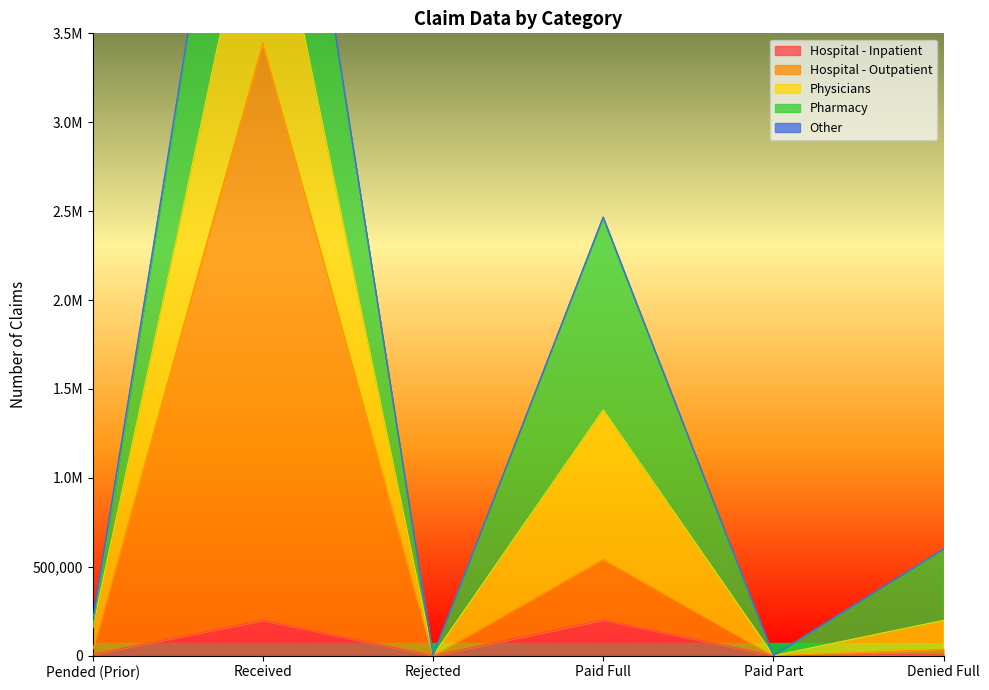

Reading left to right, list all the values displayed in this chart.

Hospital - Inpatient: Pended (Prior)=8016	Received=199504	Rejected=0	Paid Full=201296	Paid Part=0	Denied Full=8847
Hospital - Outpatient: Pended (Prior)=22861	Received=3246570	Rejected=0	Paid Full=341168	Paid Part=0	Denied Full=27812
Physicians: Pended (Prior)=123271	Received=1164029	Rejected=0	Paid Full=840711	Paid Part=0	Denied Full=161884
Pharmacy: Pended (Prior)=0	Received=1479041	Rejected=0	Paid Full=1078786	Paid Part=0	Denied Full=400255
Other: Pended (Prior)=45356	Received=8268	Rejected=0	Paid Full=4471	Paid Part=0	Denied Full=1235